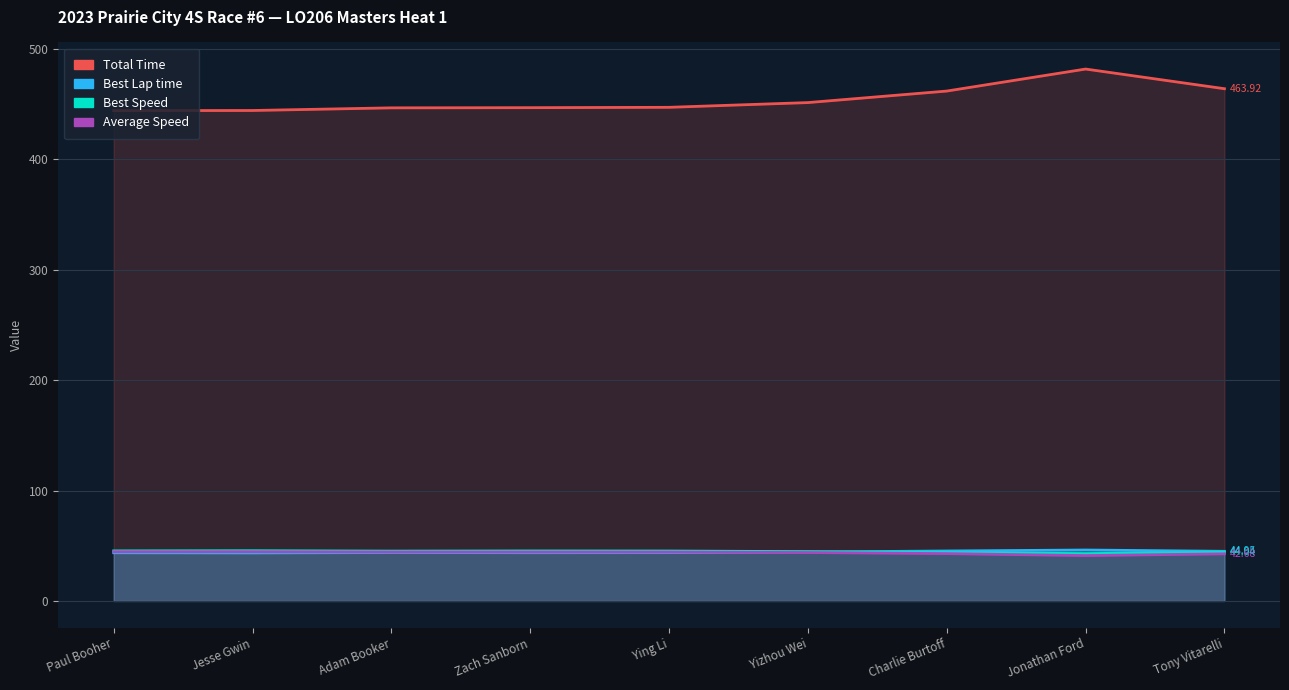

Read the Best Speed value at Ying Li.

45.2